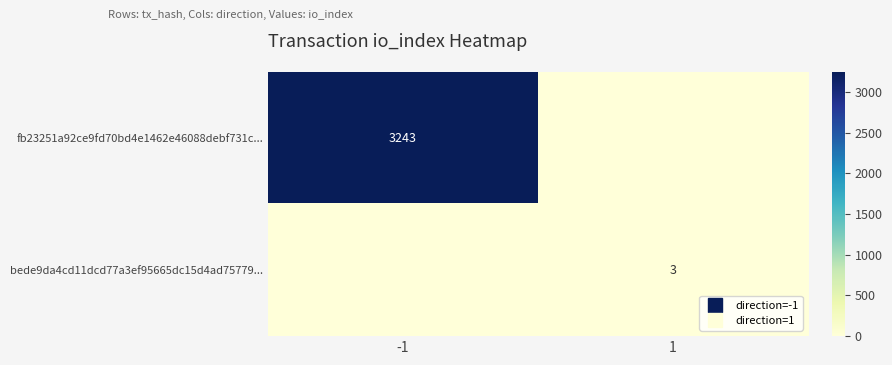

What is the average value of the bede9da4cd11dcd77a3ef95665dc15d4ad75779... series?

2